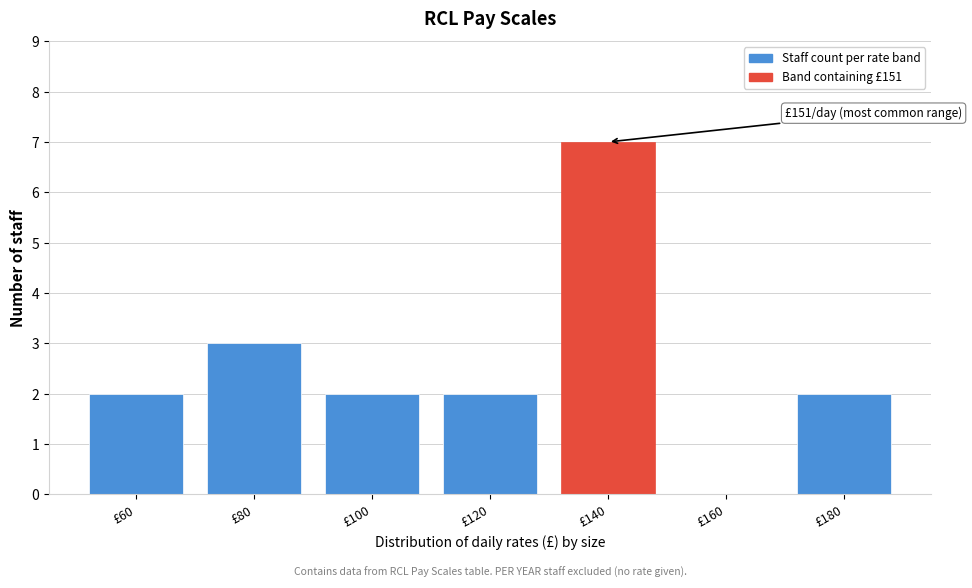

Reading left to right, list all the values displayed in this chart.

£60=2	£80=3	£100=2	£120=2	£140=7	£160=0	£180=2